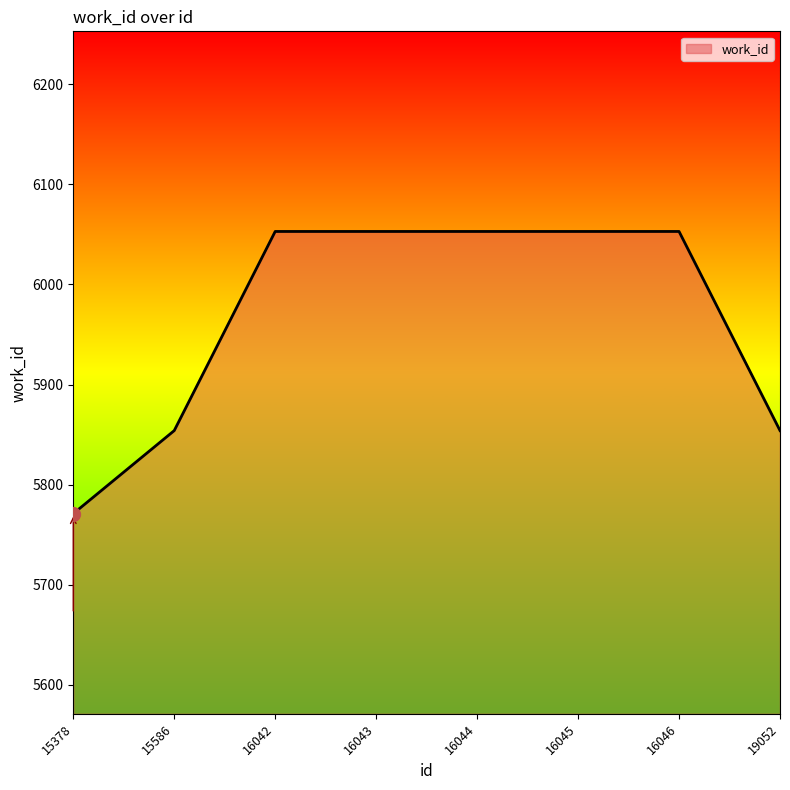

Count the values in the range 5854 to 6053.

7